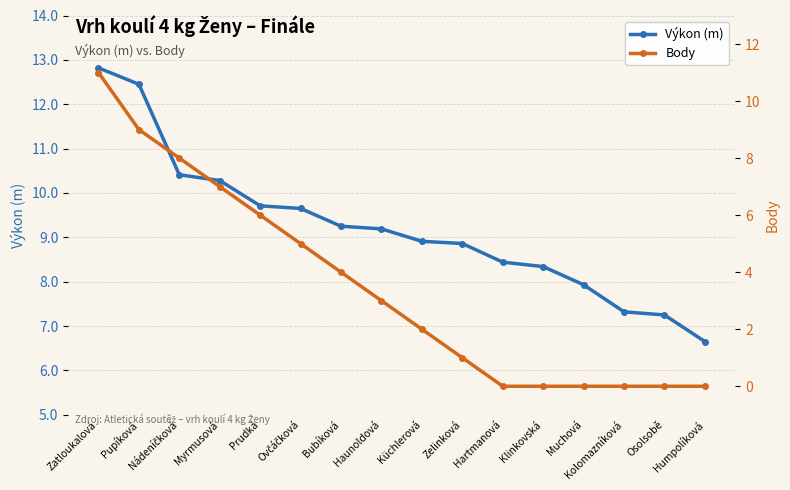

At how many categories does at least one series exceed 6?

16